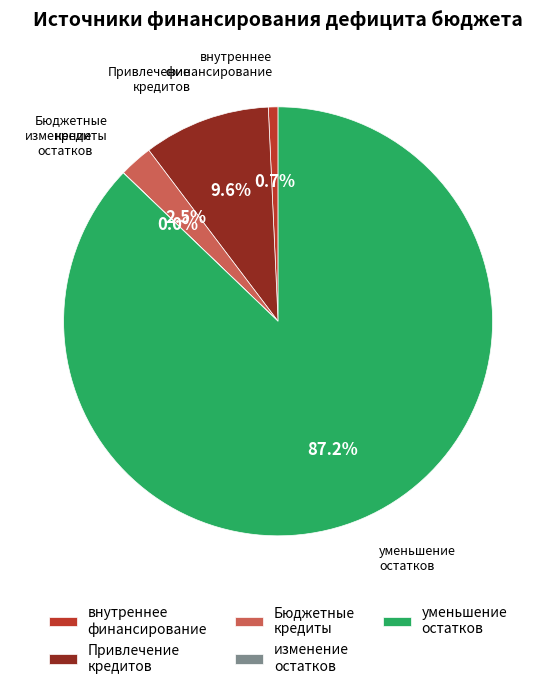

Which slice is the largest?

уменьшение остатков